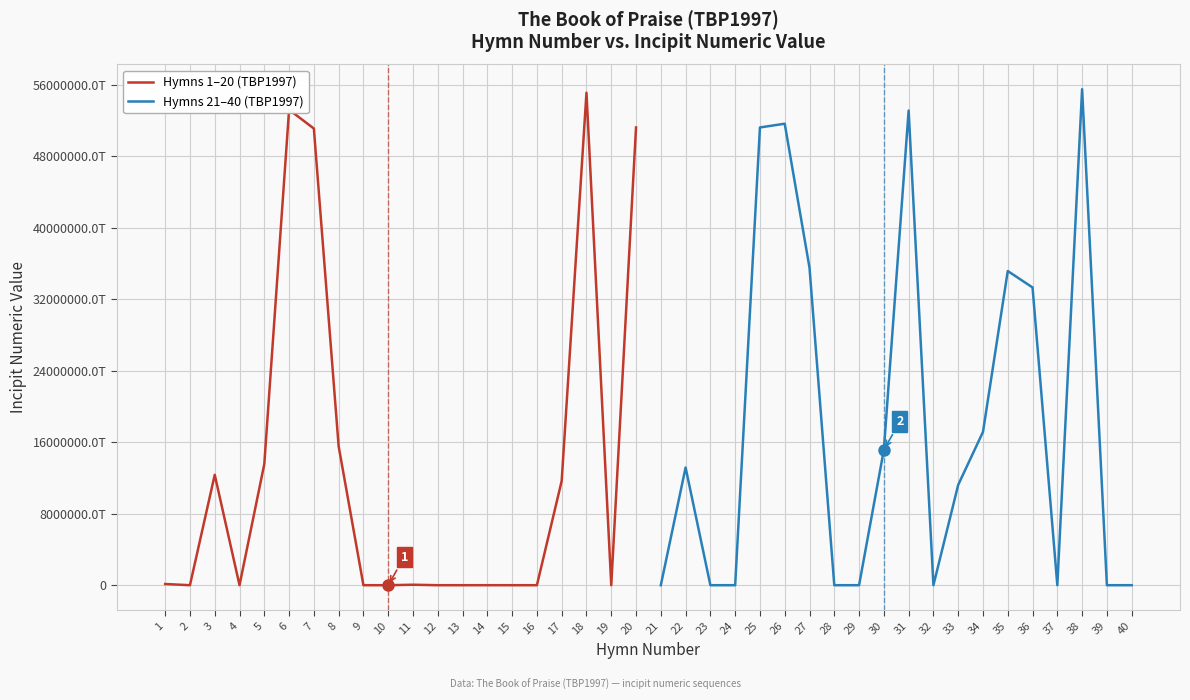

What is the difference between the Hymns 21–40 (TBP1997) values at 25 and 36?

17906989902791196672